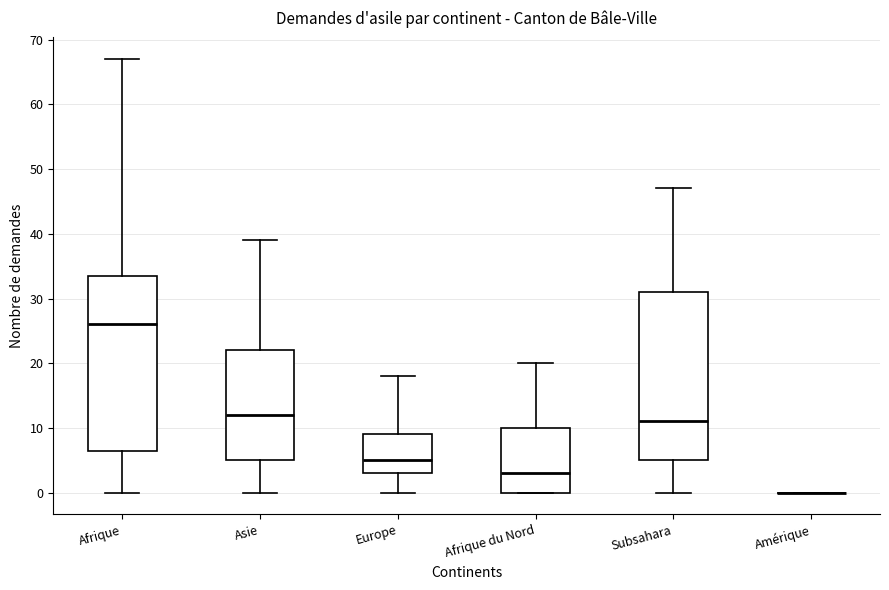

Reading left to right, transcribe this box plot: for each box, give where its median line is, the range the box spans, and where its two whiskers end, as read against the y-axis. The values are not printed on the chart, so give them approximately, as read against the axis.

Afrique: median 26, box 7 to 34, whiskers 0 to 67
Asie: median 12, box 5 to 22, whiskers 0 to 39
Europe: median 5, box 3 to 9, whiskers 0 to 18
Afrique du Nord: median 3, box 0 to 10, whiskers 0 to 20
Subsahara: median 11, box 5 to 31, whiskers 0 to 47
Amérique: box collapsed to a line at 0, whiskers 0 to 0